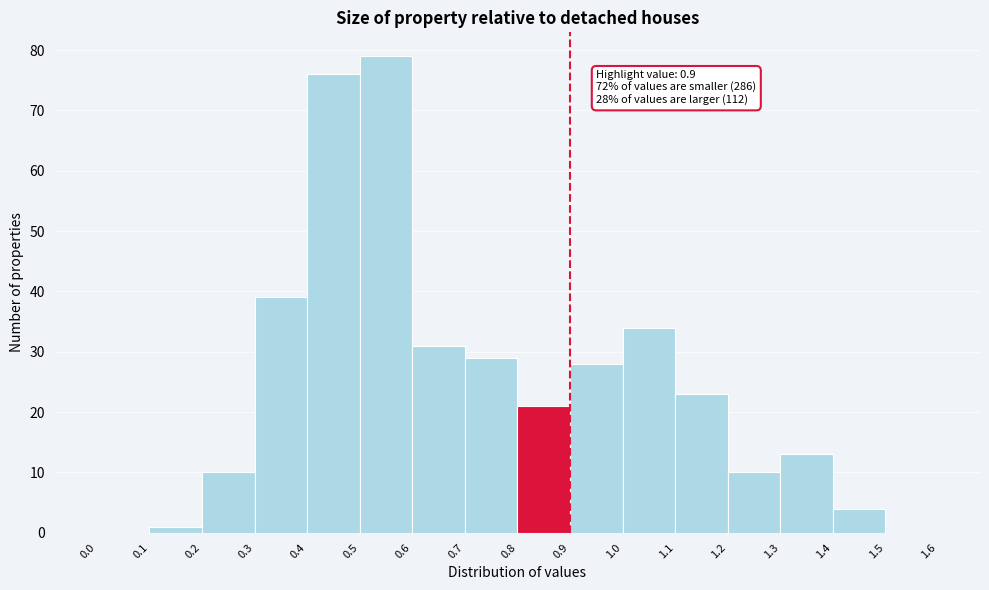

Over which range of the x-axis is the bar tallest?

0.5 to 0.6